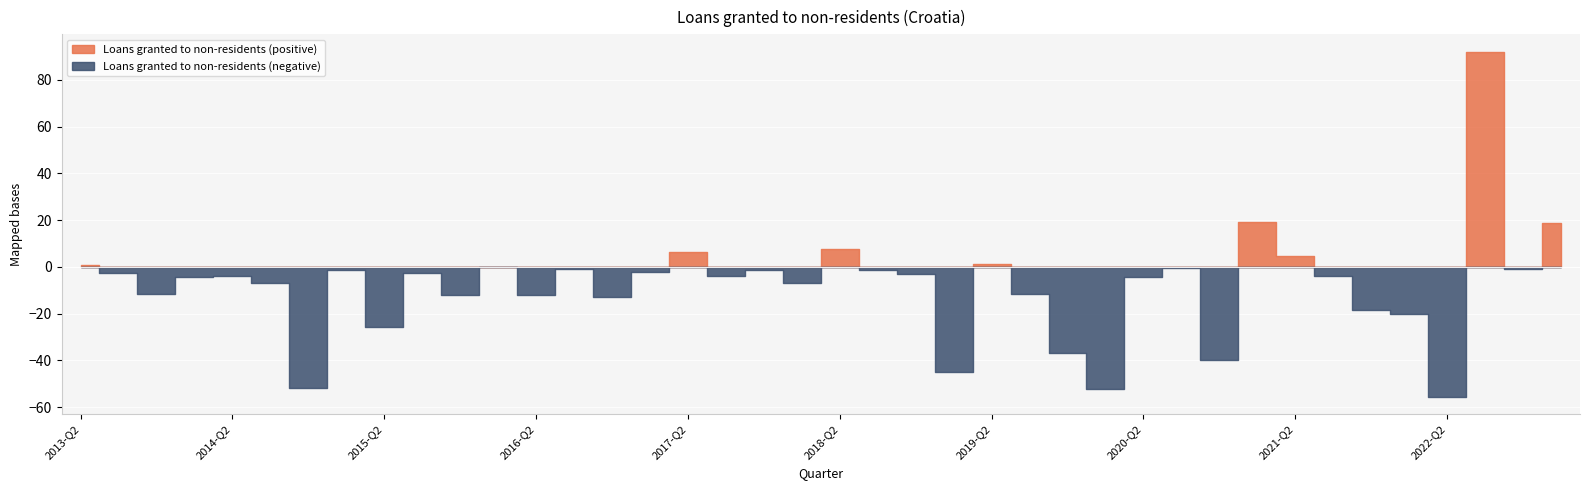

List the labels in order of value, smallest first.

2022-Q2, 2020-Q1, 2014-Q4, 2019-Q1, 2020-Q4, 2019-Q4, 2015-Q2, 2022-Q1, 2021-Q4, 2016-Q4, 2016-Q2, 2015-Q4, 2013-Q4, 2019-Q3, 2018-Q1, 2014-Q3, 2014-Q1, 2020-Q2, 2014-Q2, 2017-Q3, 2021-Q3, 2018-Q4, 2013-Q3, 2015-Q3, 2017-Q1, 2018-Q3, 2015-Q1, 2017-Q4, 2022-Q4, 2016-Q3, 2020-Q3, 2016-Q1, 2013-Q2, 2019-Q2, 2021-Q2, 2017-Q2, 2018-Q2, 2023-Q1, 2021-Q1, 2022-Q3